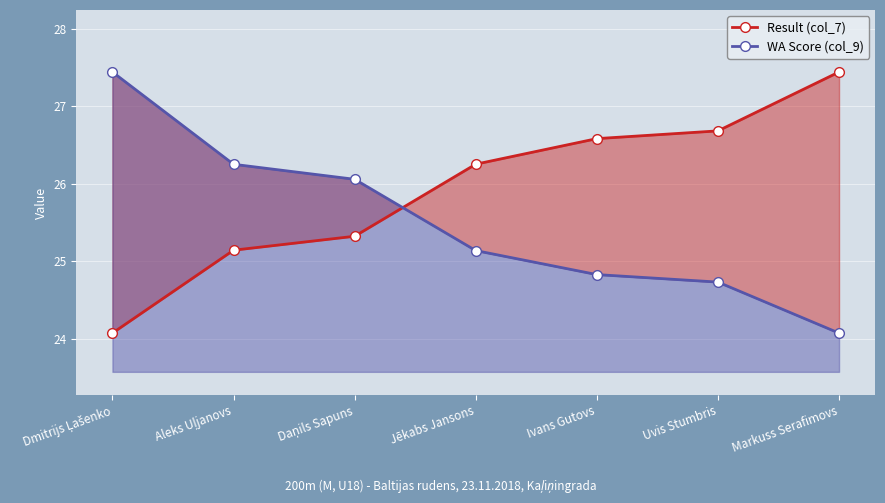

What are all the series names shown in the legend?

Result (col_7), WA Score (col_9)